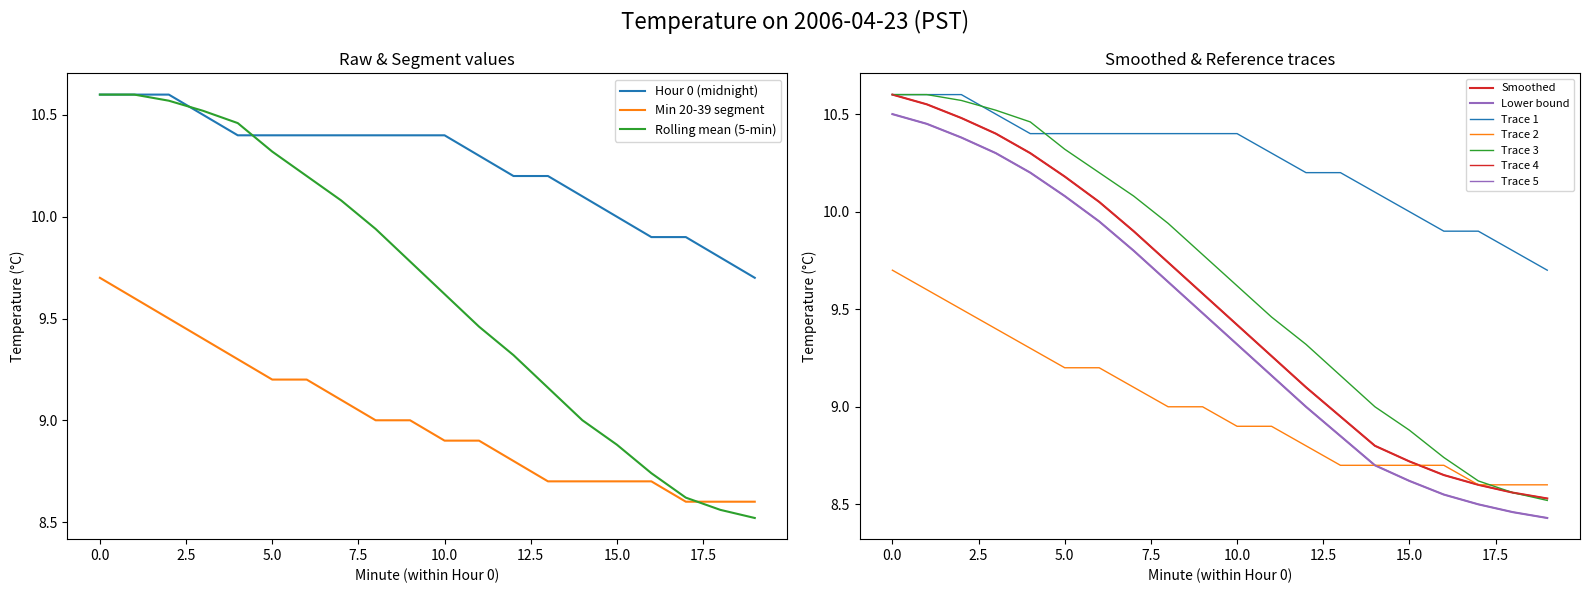

True or false: Hour 0 (midnight) and Min 20-39 segment cross at least once.

False